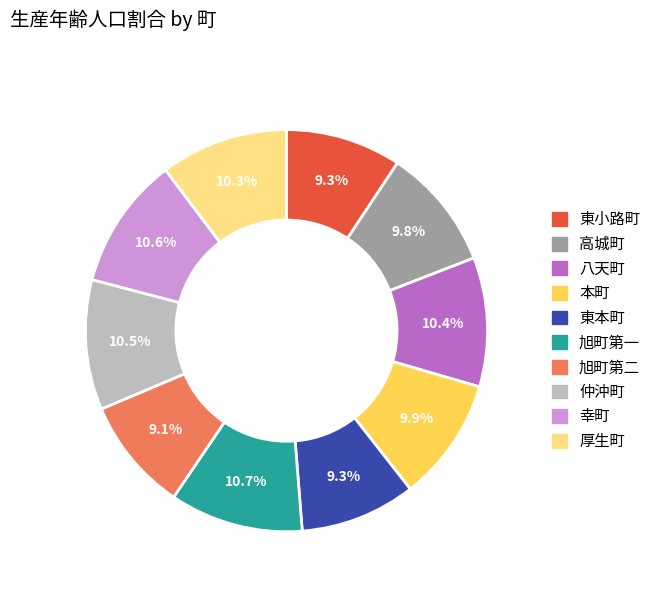

To the nearest percent, what is the average slice percentage?

10%